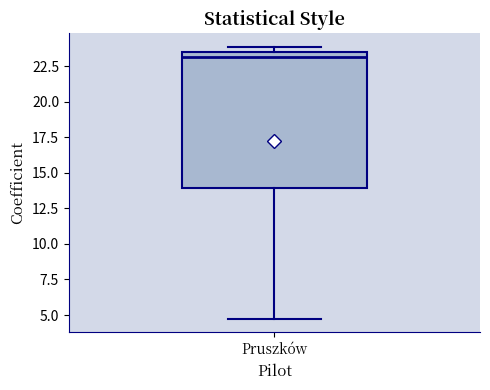

Read this box plot against the y-axis: the position of the median line, the range covered by the box, and the ends of both whiskers. The values are not printed on the chart, so give them approximately, as read against the axis.

median 23.0, box 14.0 to 23.5, whiskers 4.5 to 24.0